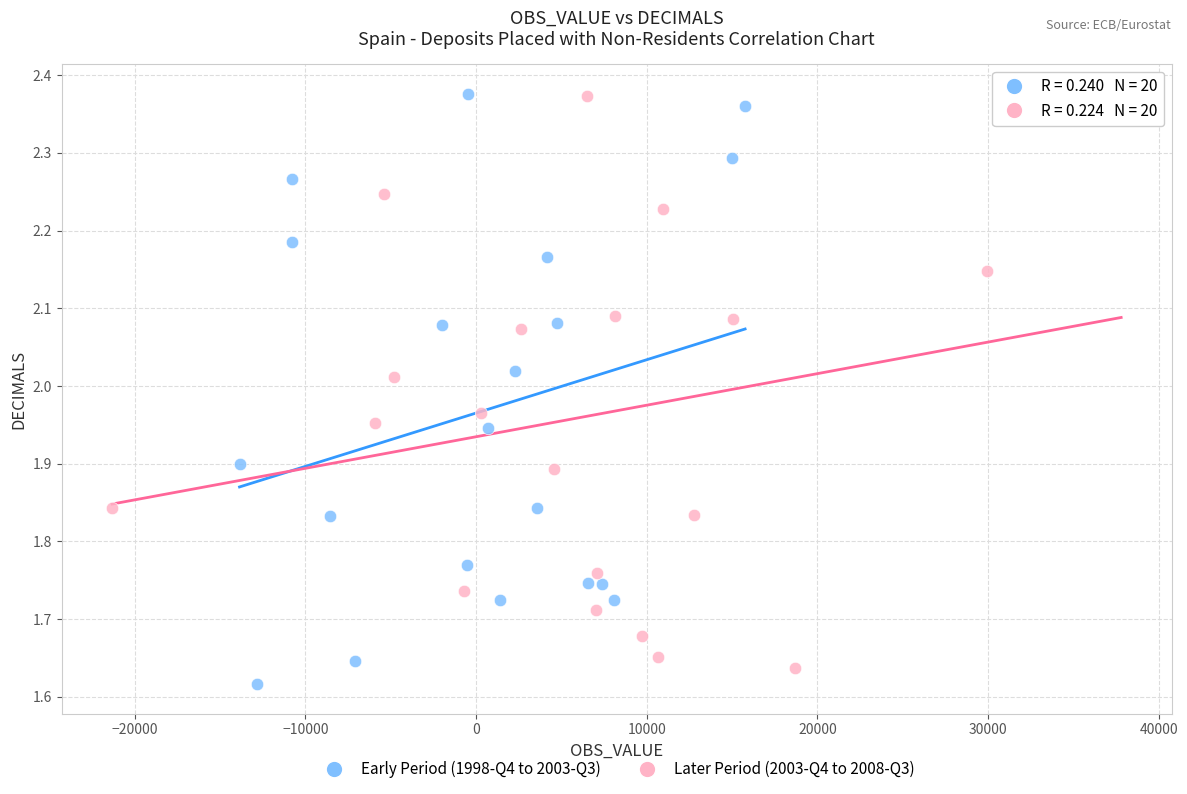

What are all the series names shown in the legend?

Early Period (1998-Q4 to 2003-Q3), Later Period (2003-Q4 to 2008-Q3)